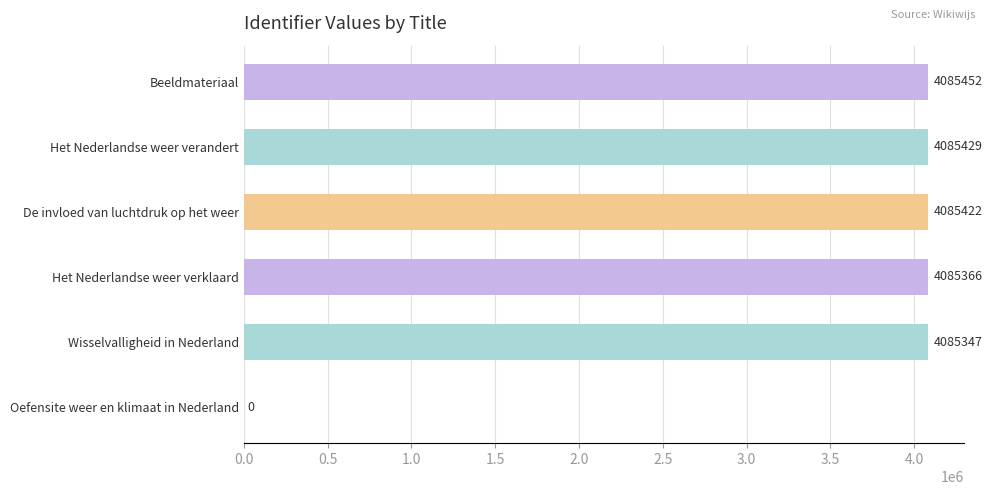

What is the sum of the values at De invloed van luchtdruk op het weer and Het Nederlandse weer verklaard?

8170788